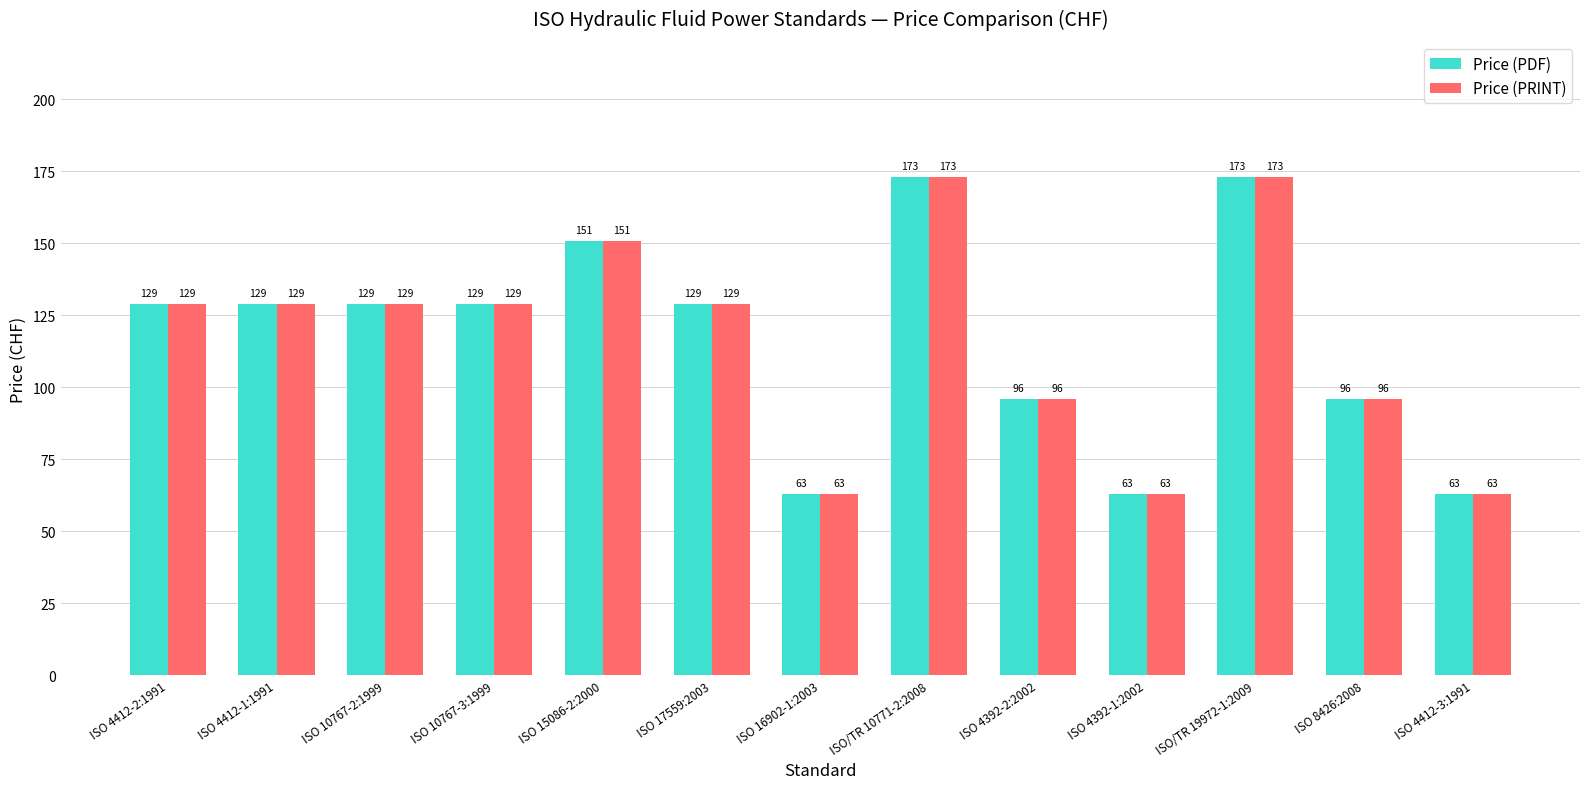

What is the lowest value of the Price (PDF) series?

63